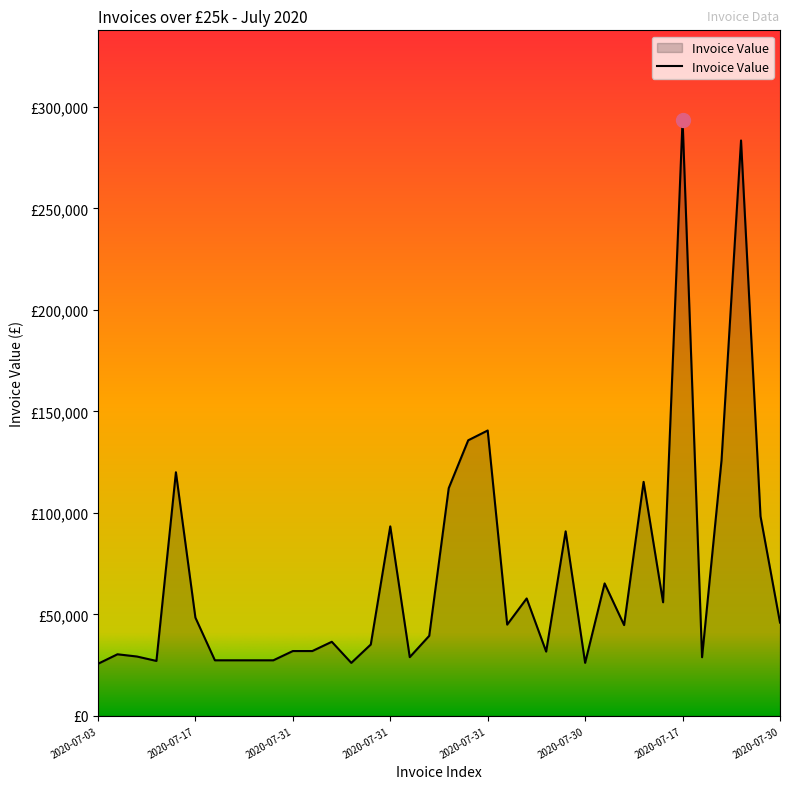

How many interior local valleys (lower than both neighbors) does the data have?

9